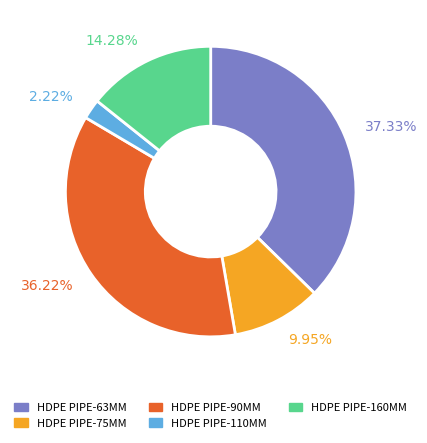

What is the largest slice in the pie chart?

HDPE PIPE-63MM